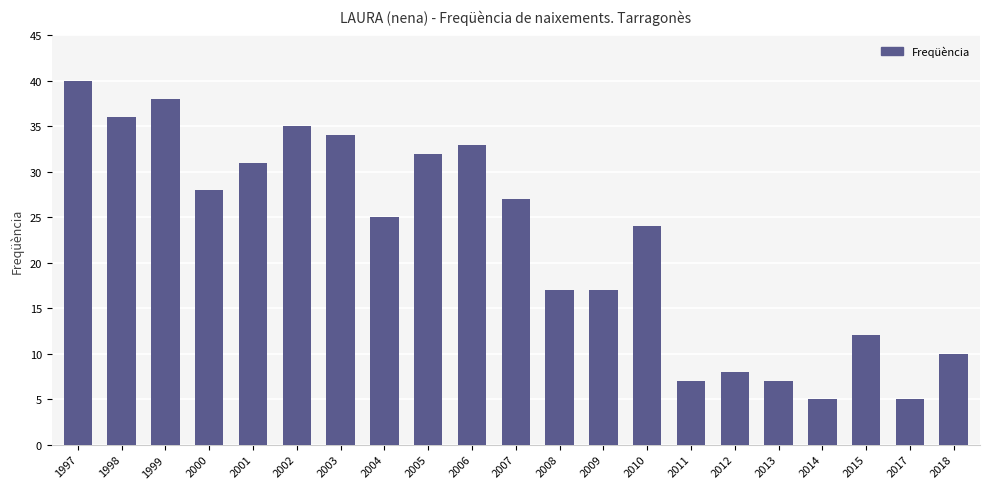

How many values are below 25?

10